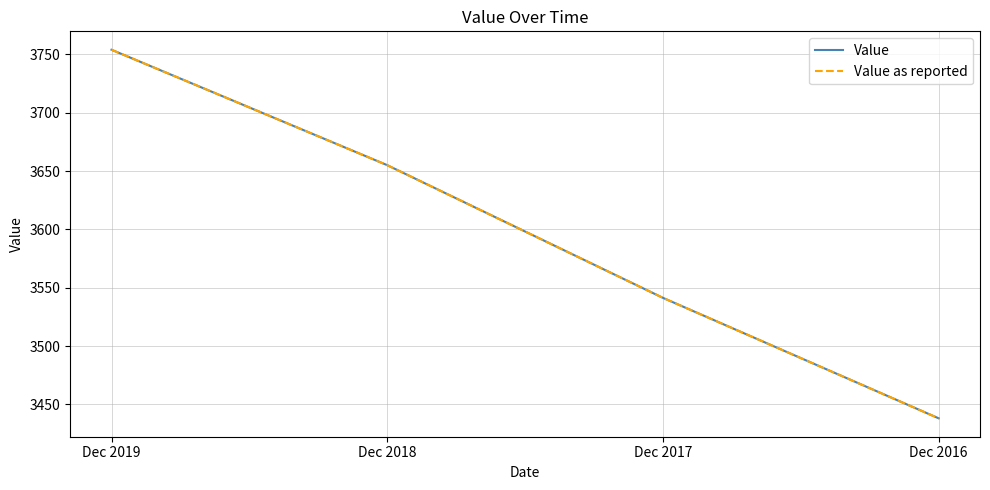

How many lines are shown in the chart?

2